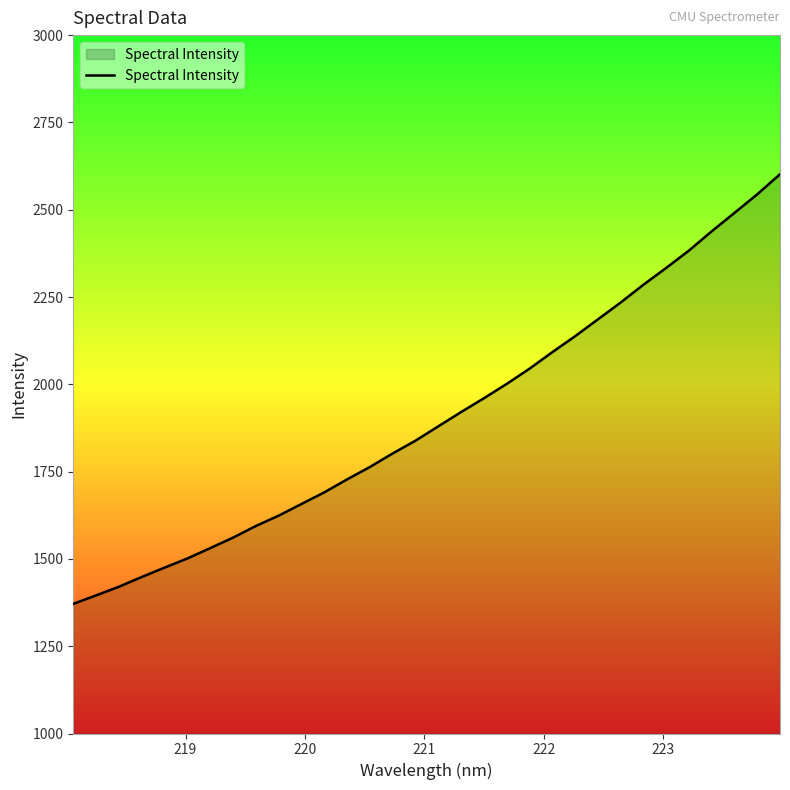

What is the difference between the maximum and minimum values?

1230.3